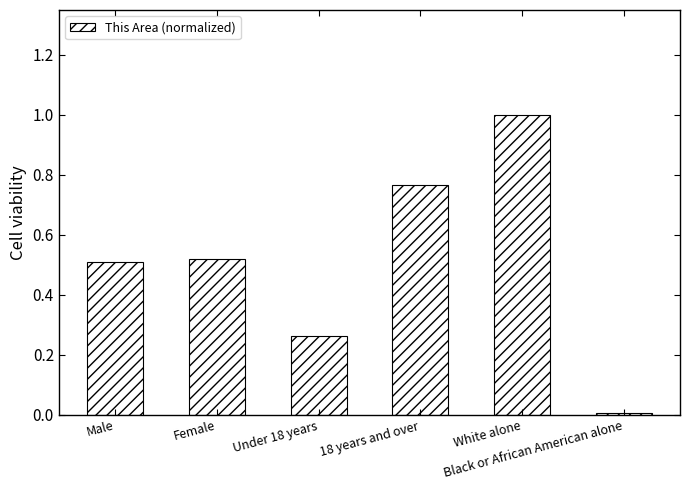

Which category has the highest value across all series?

White alone